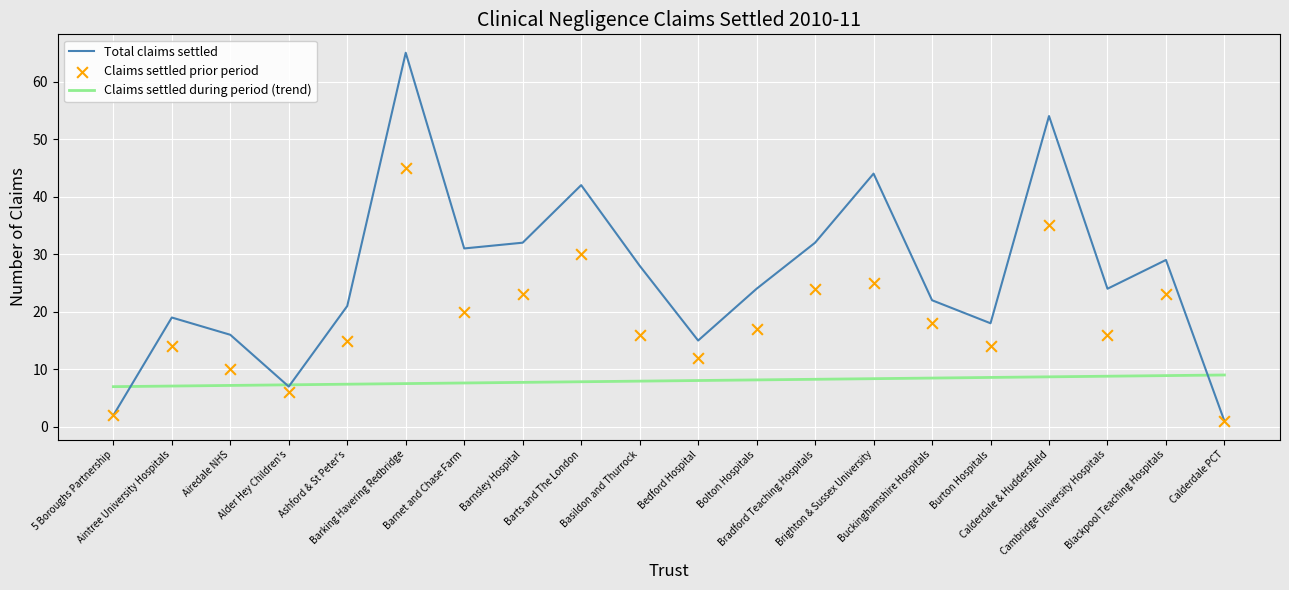

What are all the series names shown in the legend?

Total claims settled, Claims settled during period (trend), Claims settled prior period